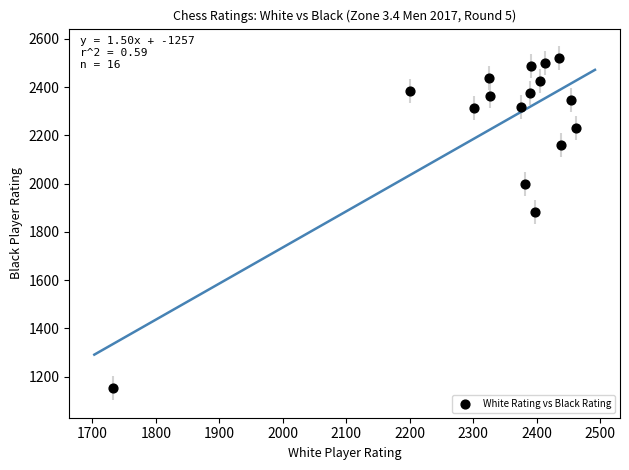

What Y value in the scatter plot is closest to 1836?

1883